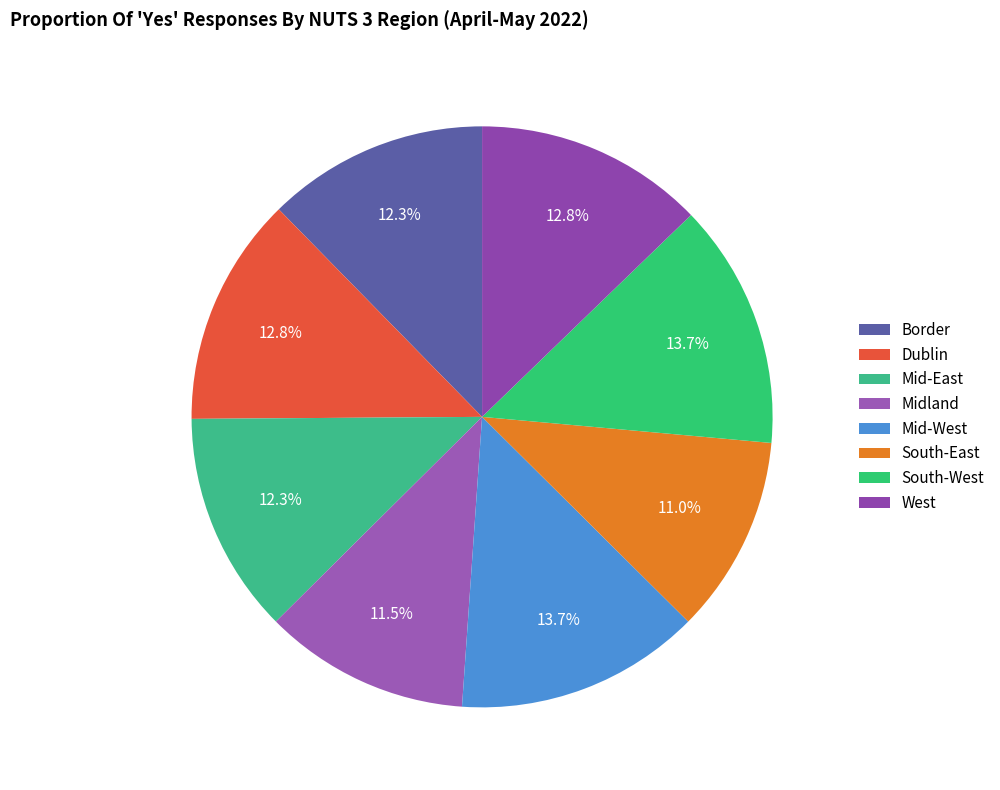

True or false: Midland accounts for 23% of the total.

False